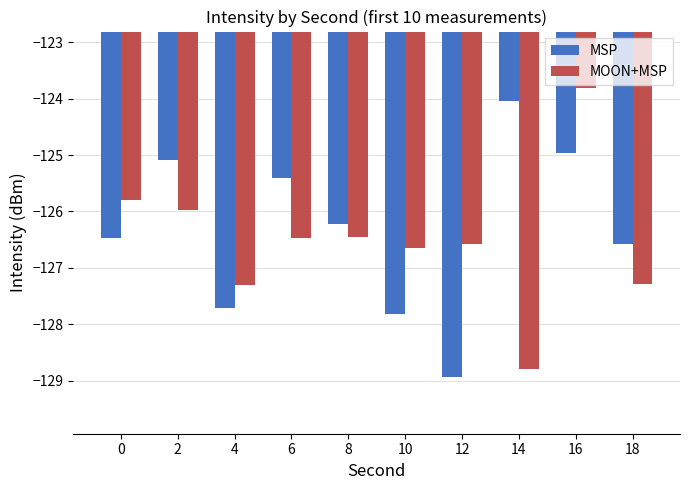

Between 8 and 18, which series saw the biggest shift?

MOON+MSP